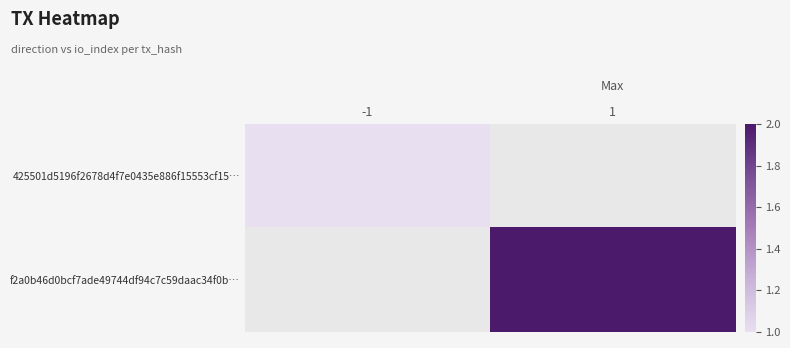

At how many categories does at least one series exceed 1?

1